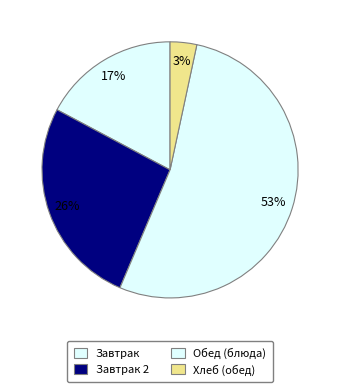

What is the largest slice in the pie chart?

Обед (блюда)